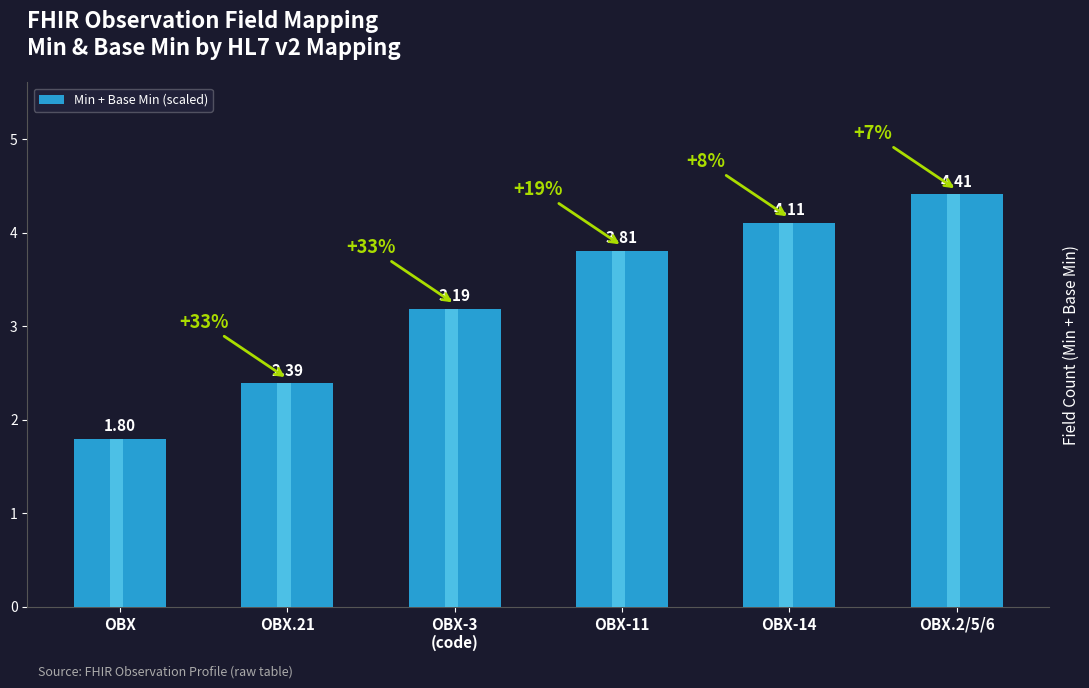

List the labels in order of value, largest first.

OBX.2/5/6, OBX-14, OBX-11, OBX-3
(code), OBX.21, OBX